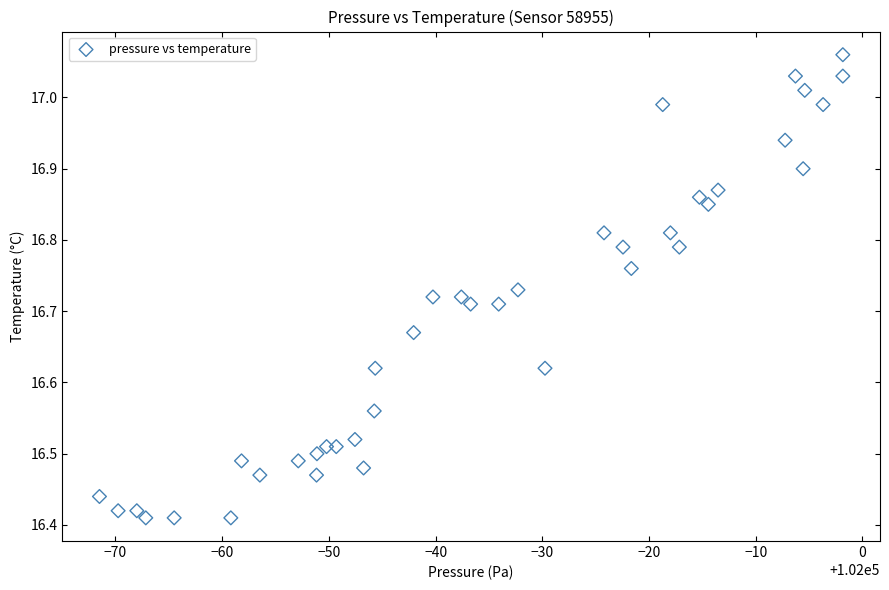

What is the range of X values (max minus min)?

69.7